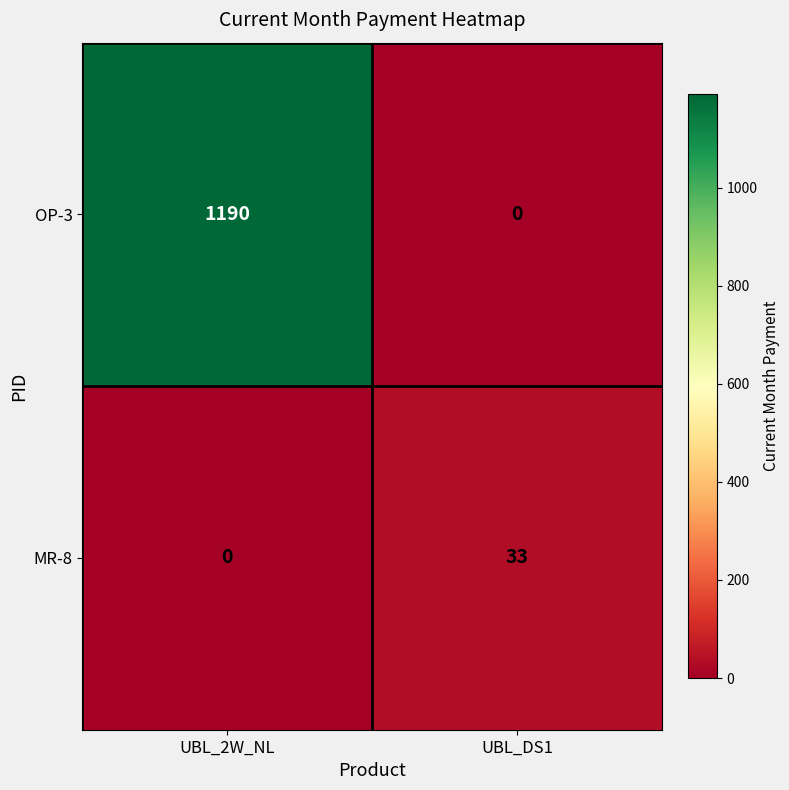

What is the sum of all MR-8 values?

33